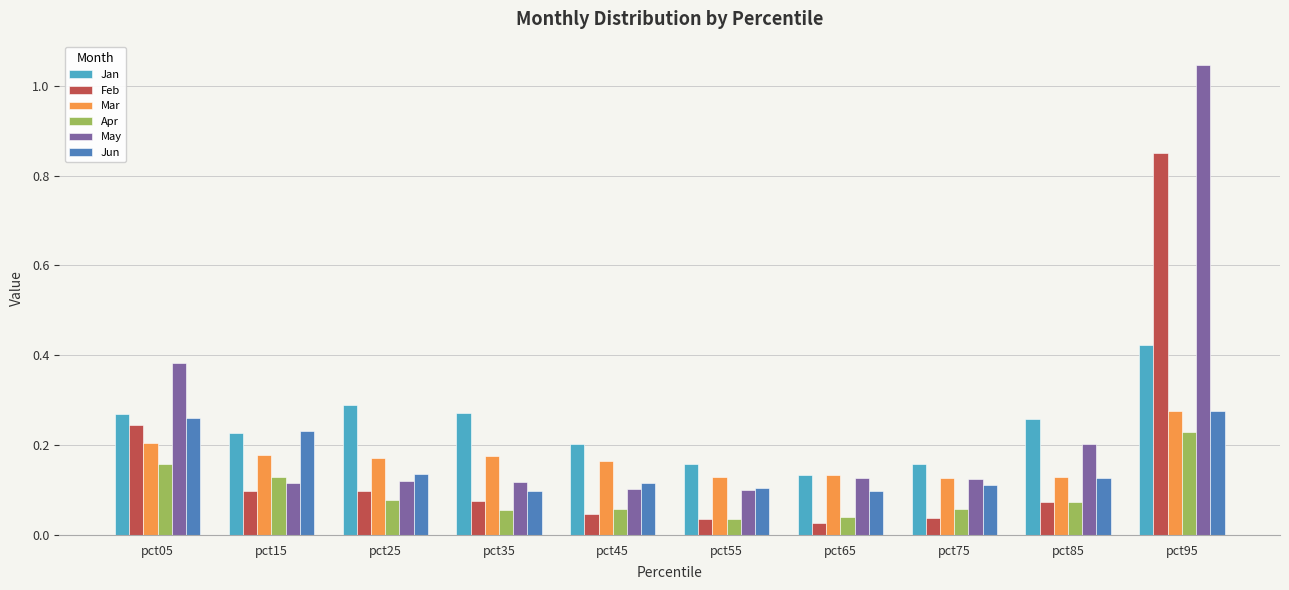

What is the sum of all Mar values?

1.7